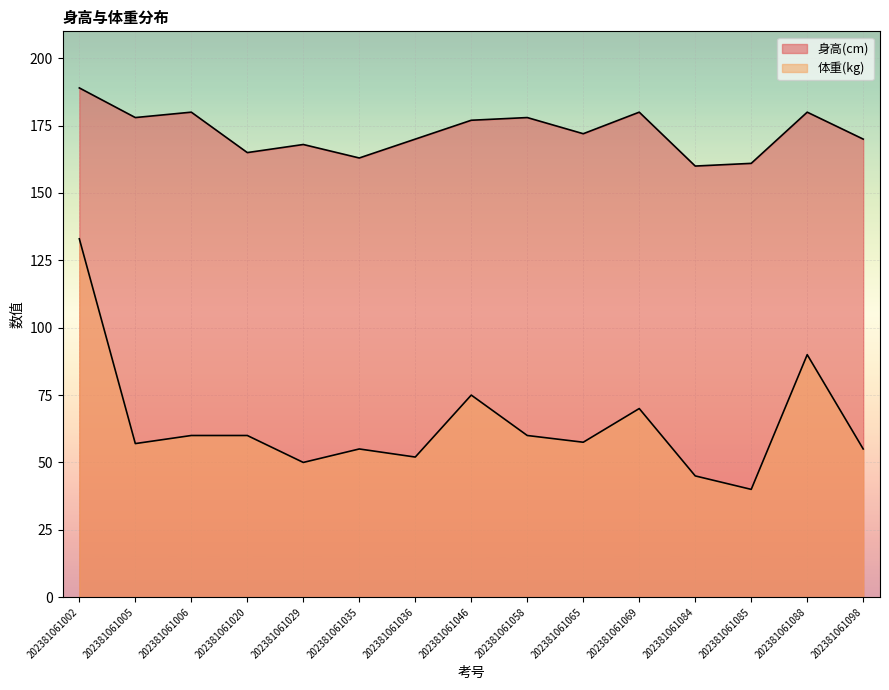

What is the maximum value for 身高(cm)?

189.0